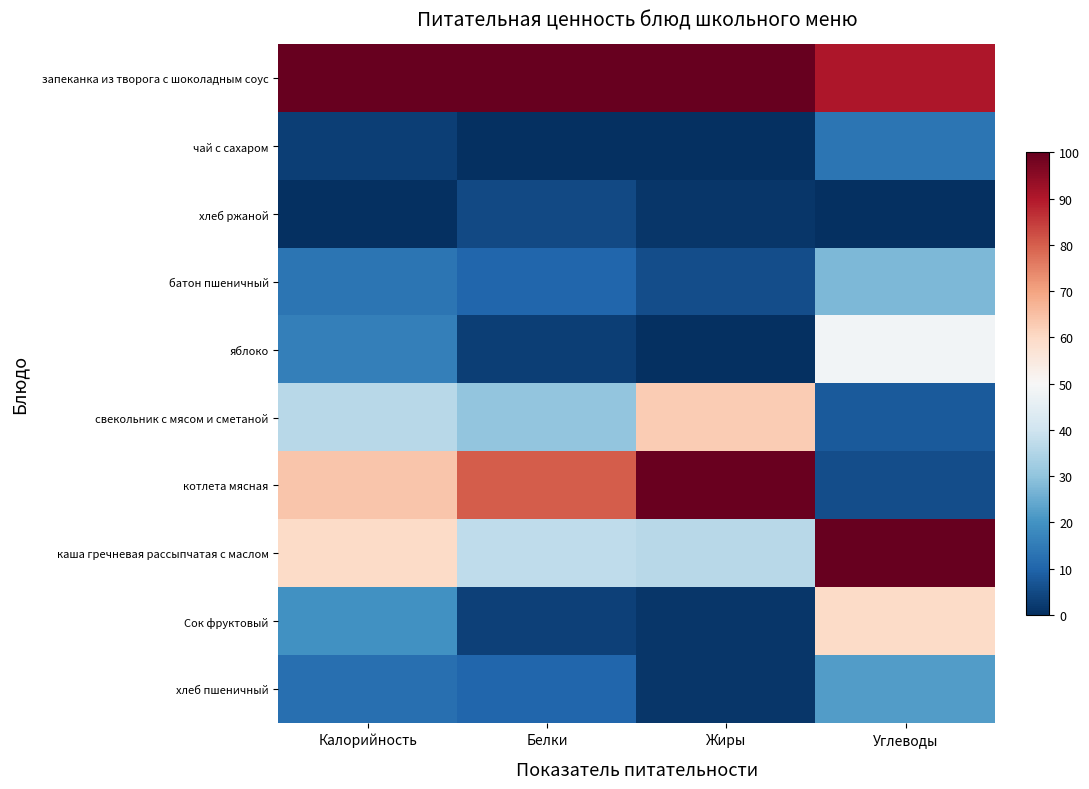

At which category is the sum across all series the highest?

Углеводы